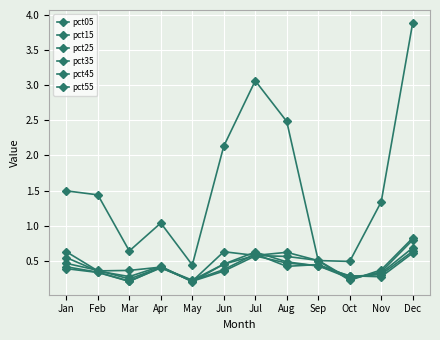

The value of pct15 at Sep is 0.1. True or false?

False